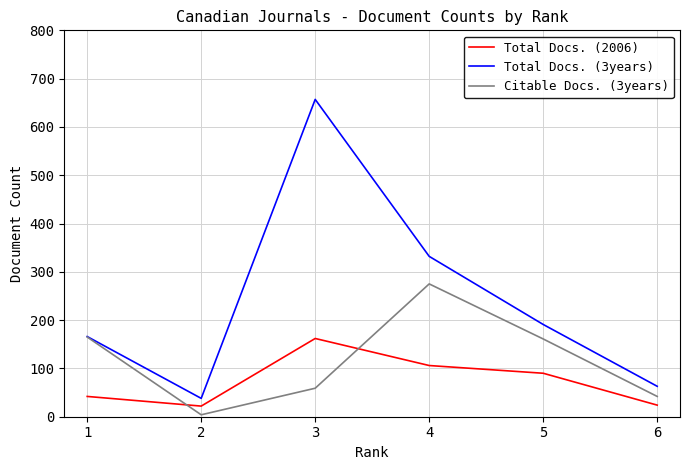

What is the approximate value of Total Docs. (2006) at 4, to the nearest 5?

105